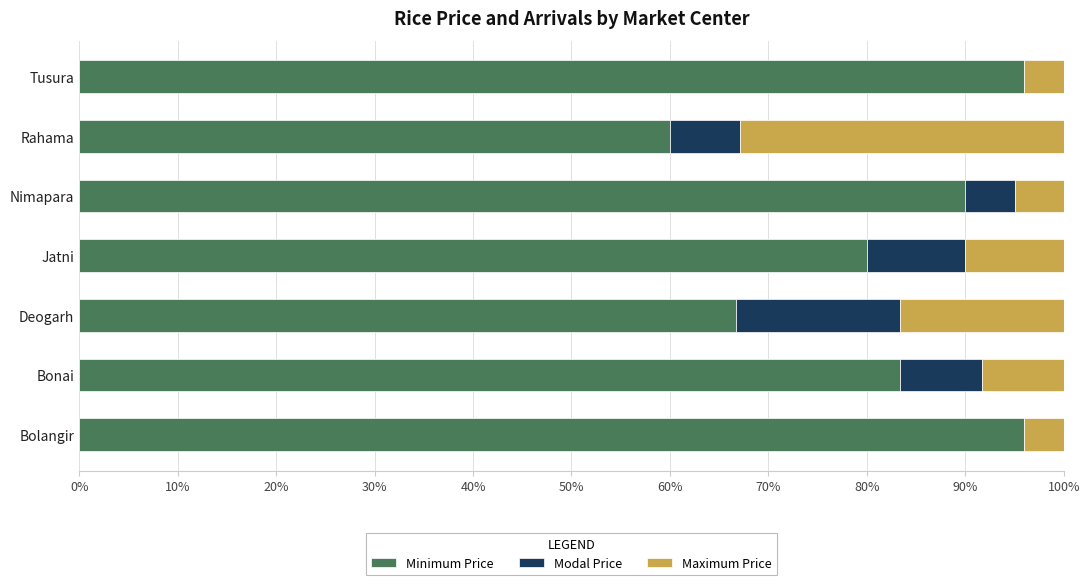

What is the total value across all series at Nimapara?

100.0